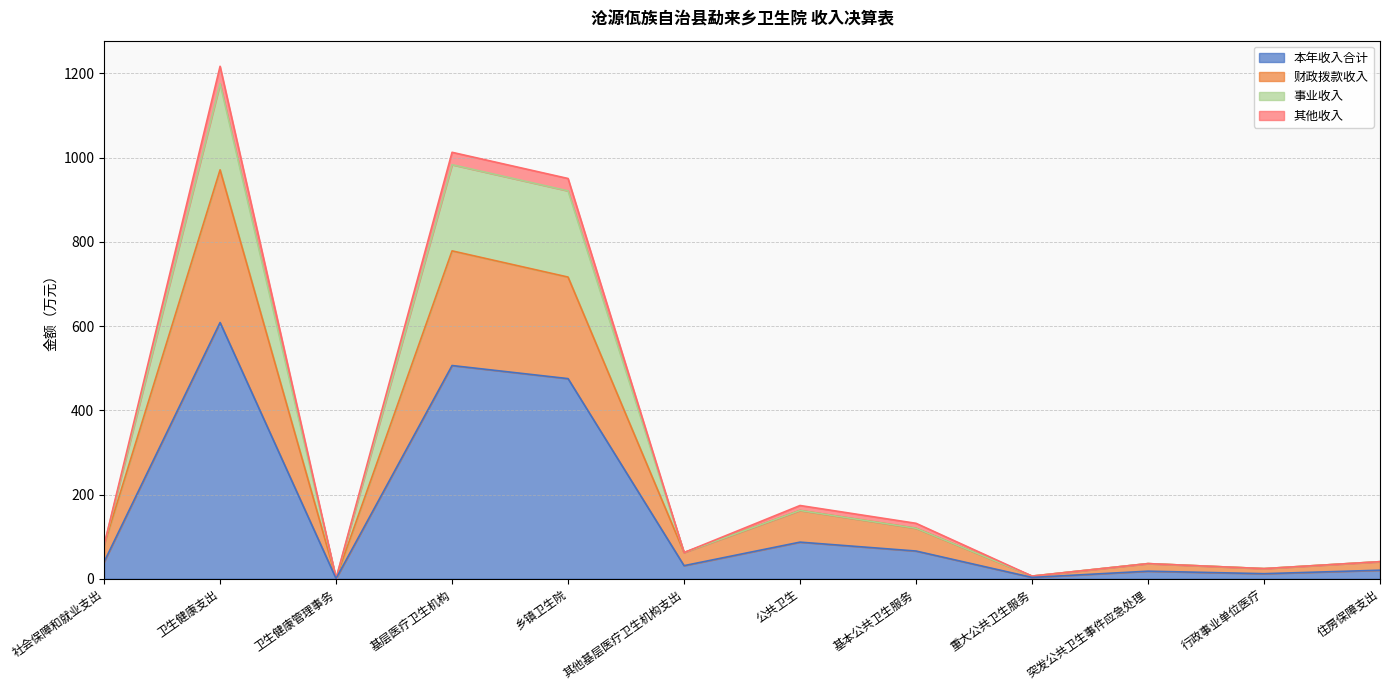

At which category is the sum across all series the highest?

卫生健康支出